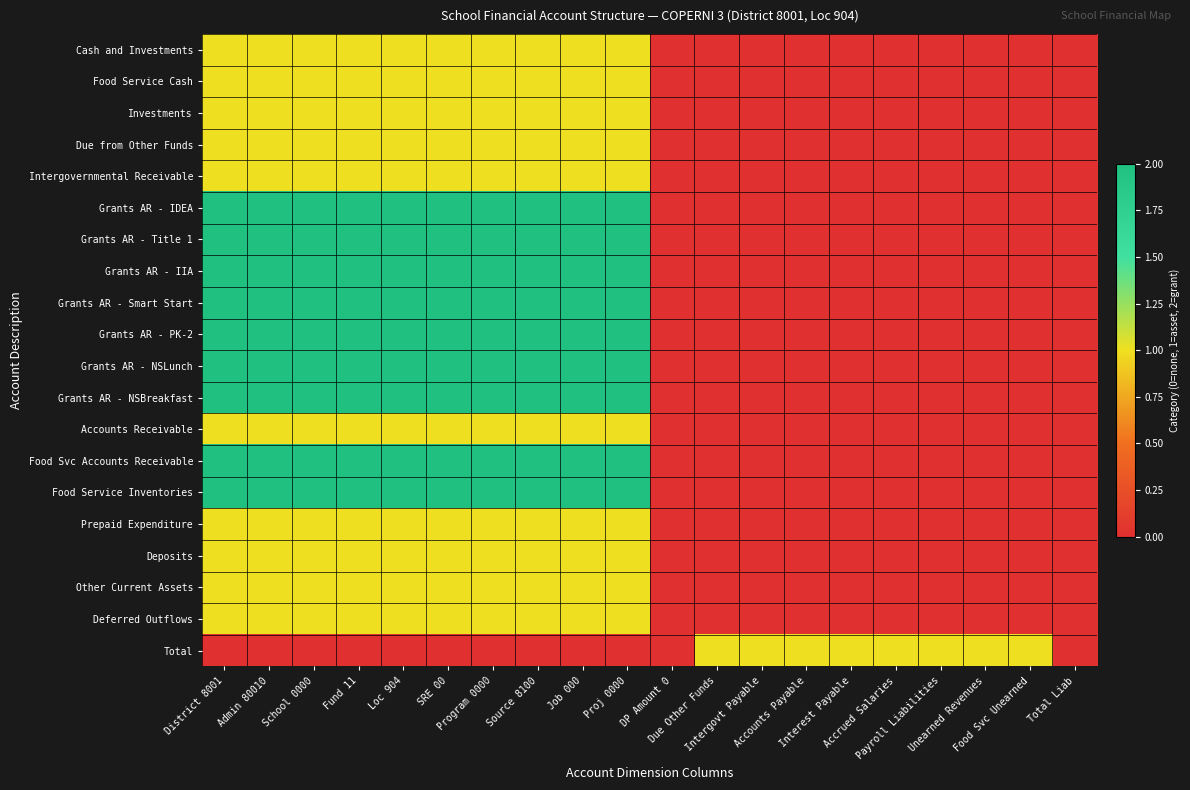

Count the number of categories in the chart.

20